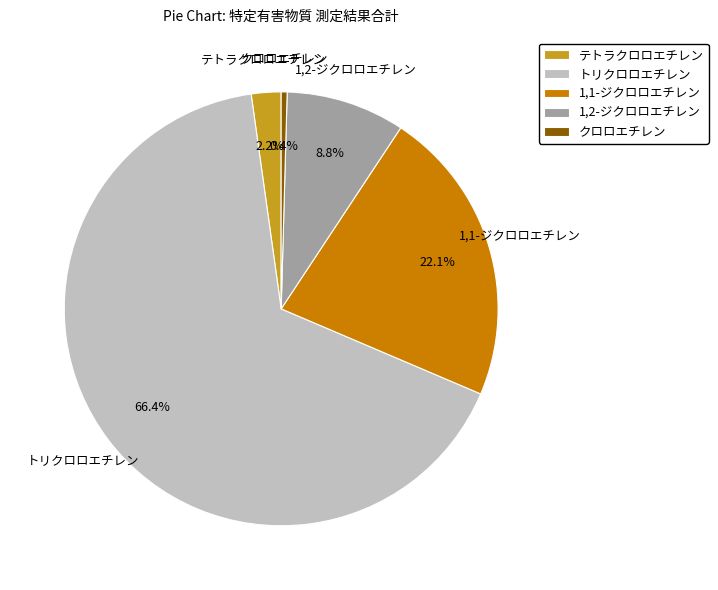

Between テトラクロロエチレン and 1,1-ジクロロエチレン, which is larger?

1,1-ジクロロエチレン